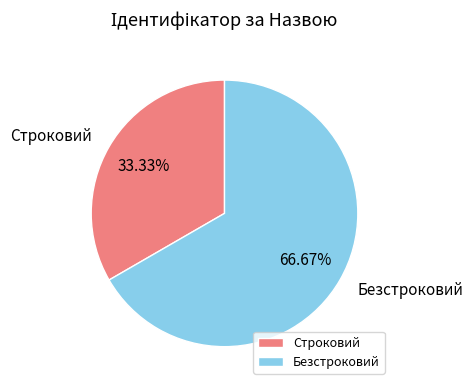

The Строковий slice represents 33% of the pie. True or false?

True